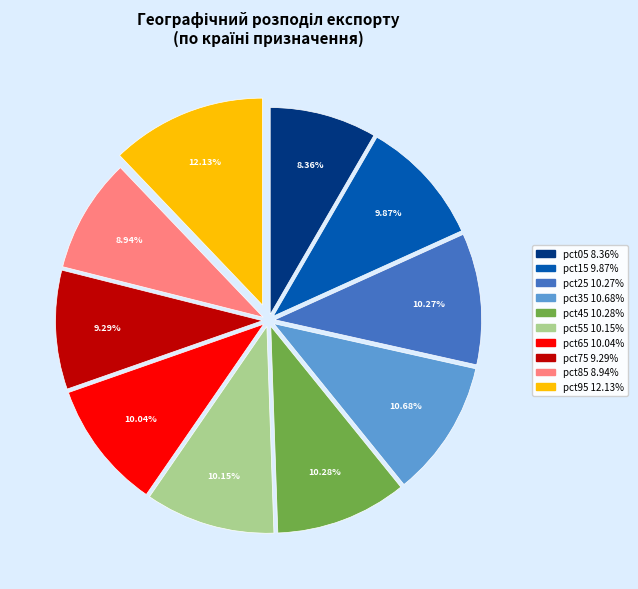

Which slice is the smallest?

pct05